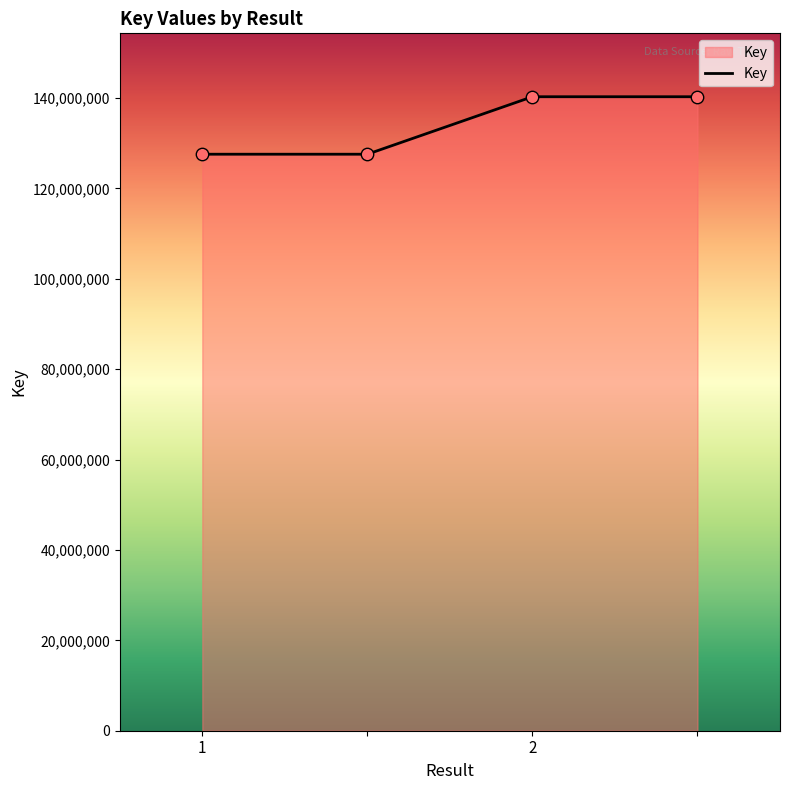

What is the smallest value displayed?

127568335